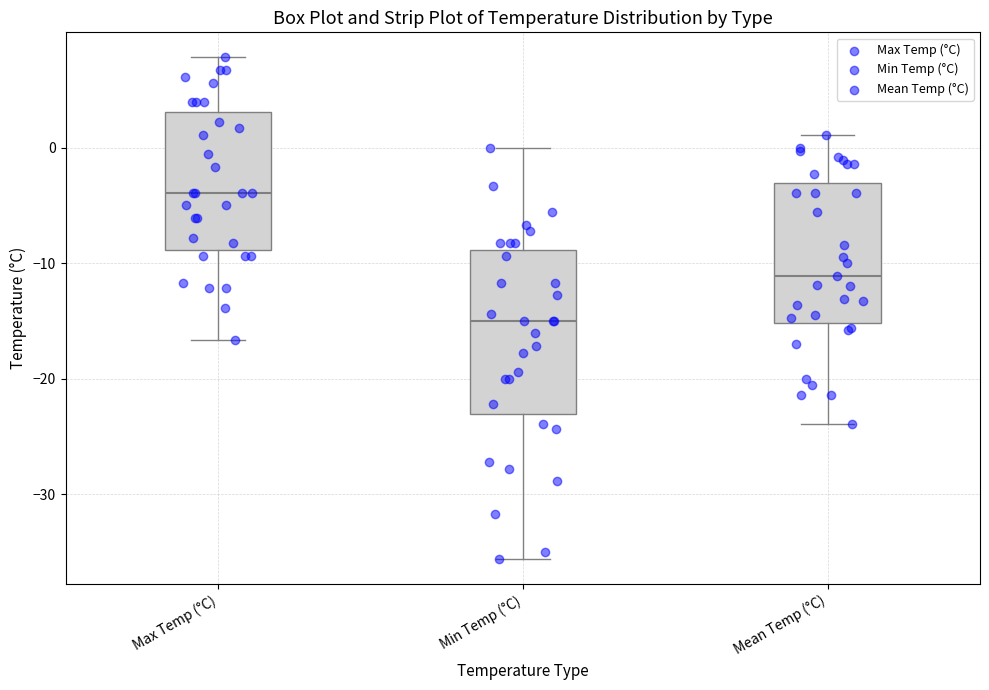

Where is the lower edge of the box for Mean Temp (°C) on the y-axis? The values are not printed on the chart, so give them approximately, as read against the axis.

-15